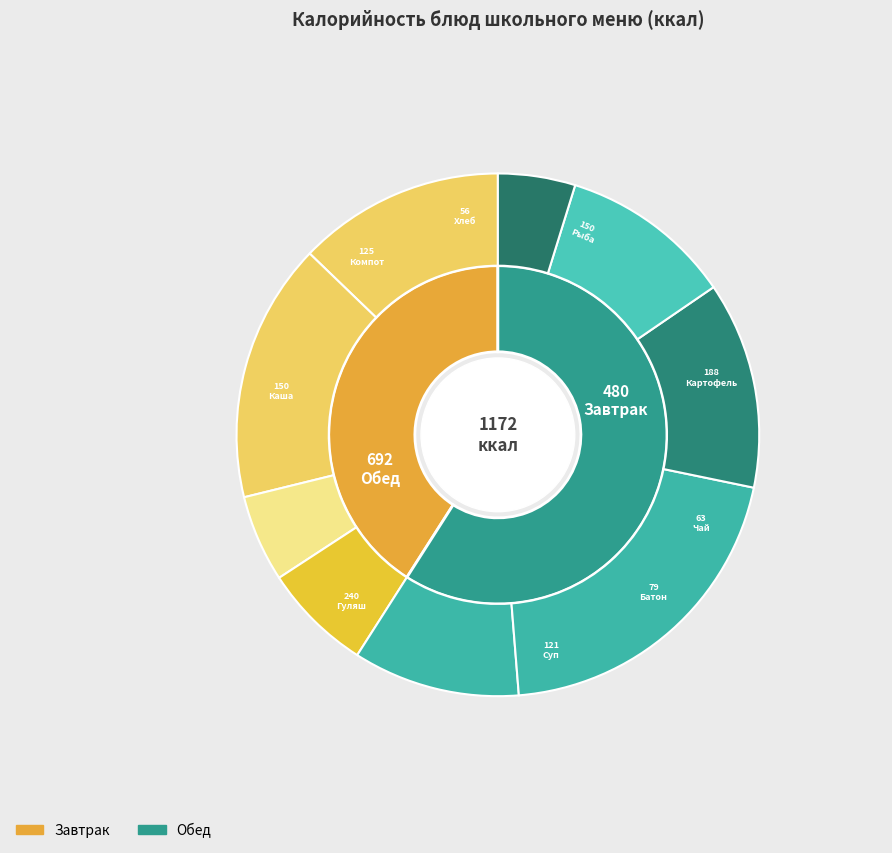

To the nearest percent, what percentage of the pie is Гуляш из филе кур?

20%